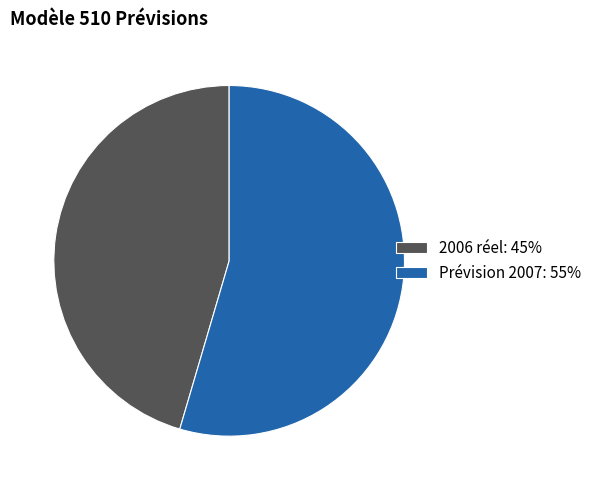

The 2006 réel slice represents 45% of the pie. True or false?

True